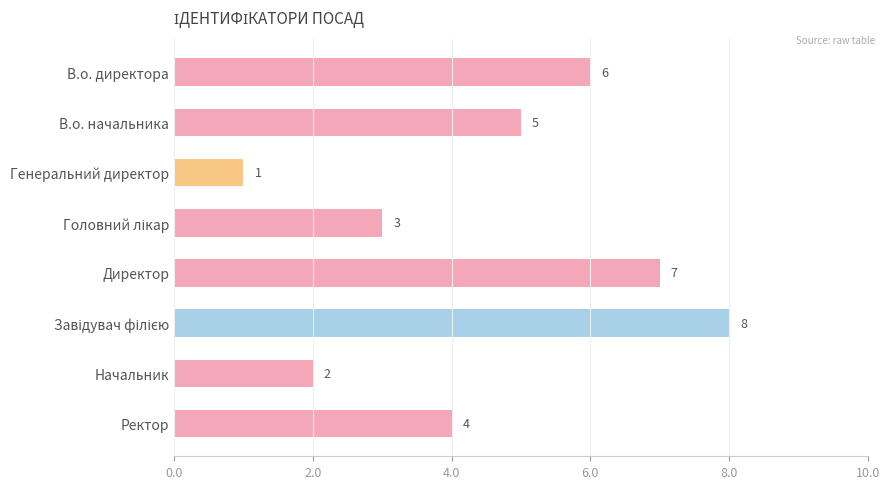

Which has a higher value, В.о. начальника or В.о. директора?

В.о. директора